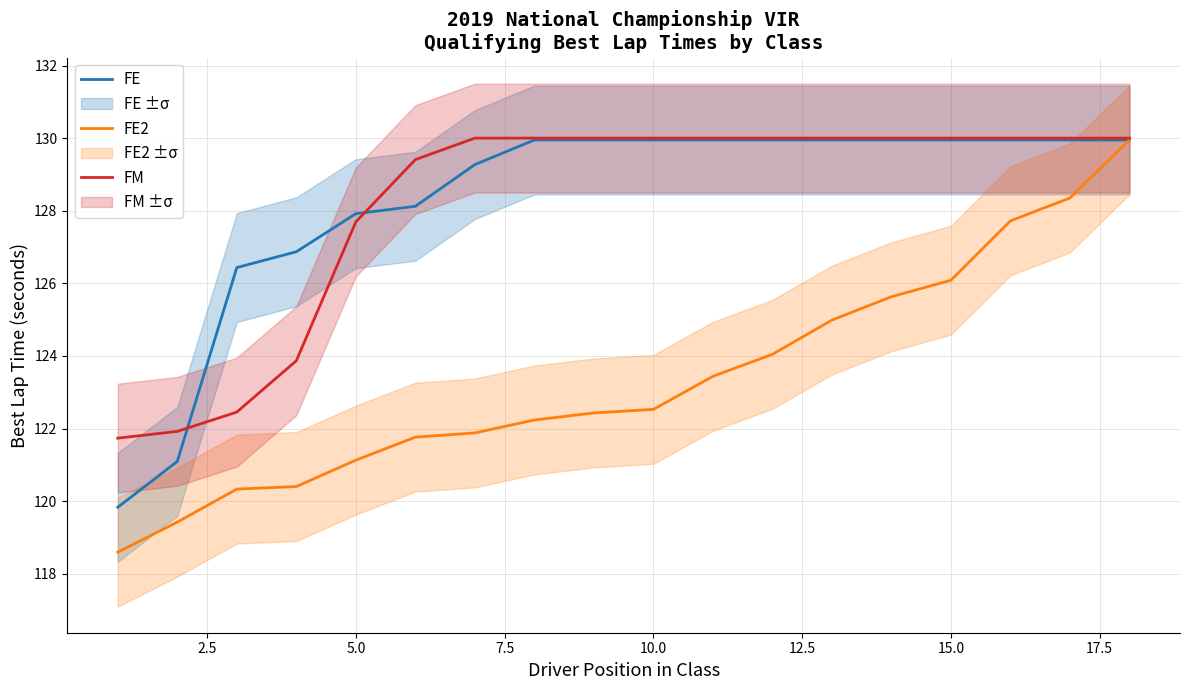

At how many categories does at least one series exceed 126?

16